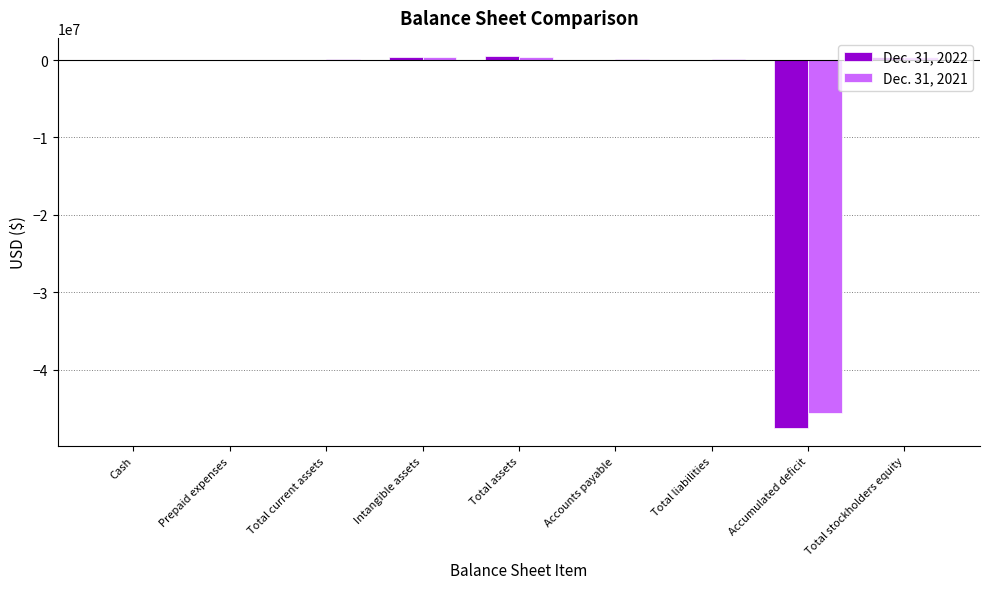

What is the average value of the Dec. 31, 2022 series?

-5110193